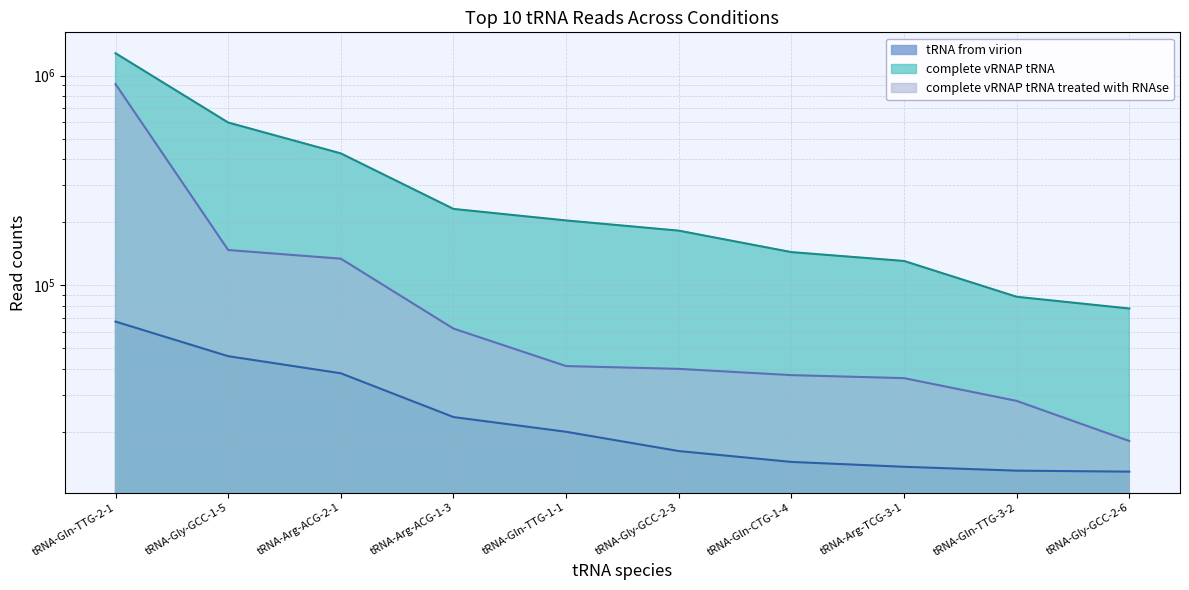

What is the label of the 10th point from the left?

tRNA-Gly-GCC-2-6